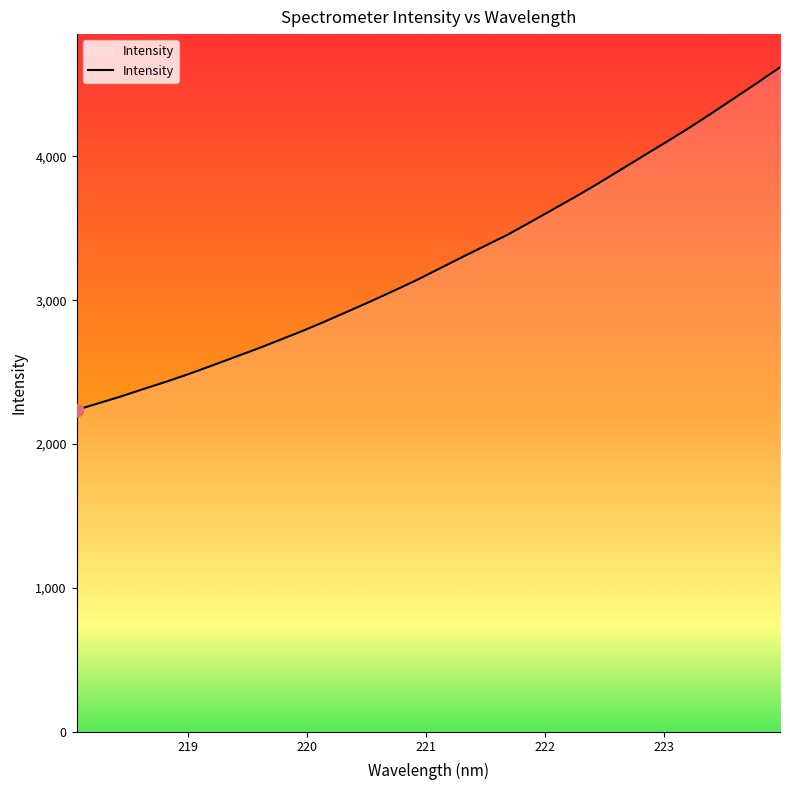

What is the smallest value displayed?

2237.1